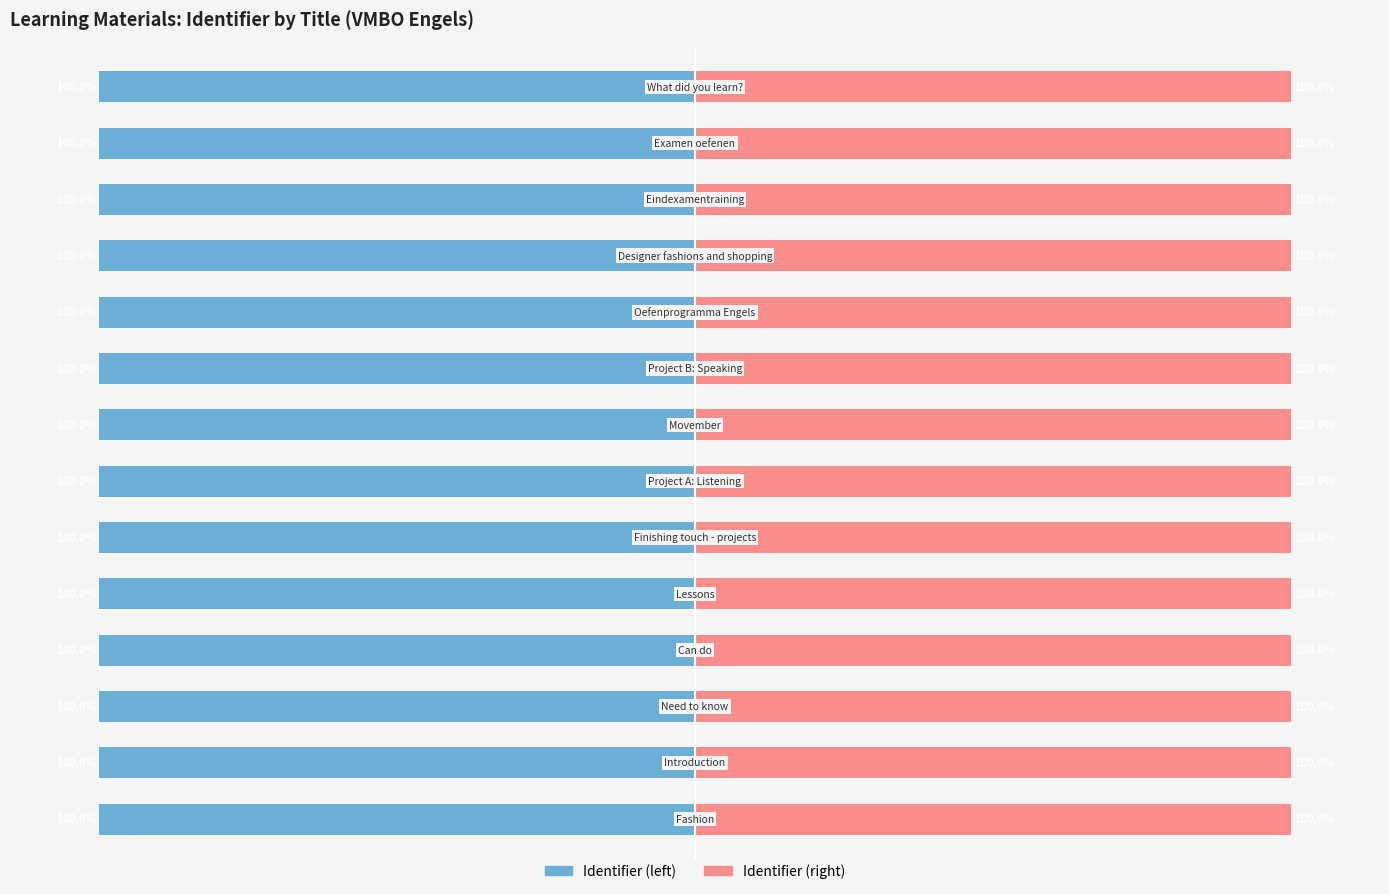

Is the value of Identifier (normalized) at 9 greater than the value of Identifier (raw) at 11?

No